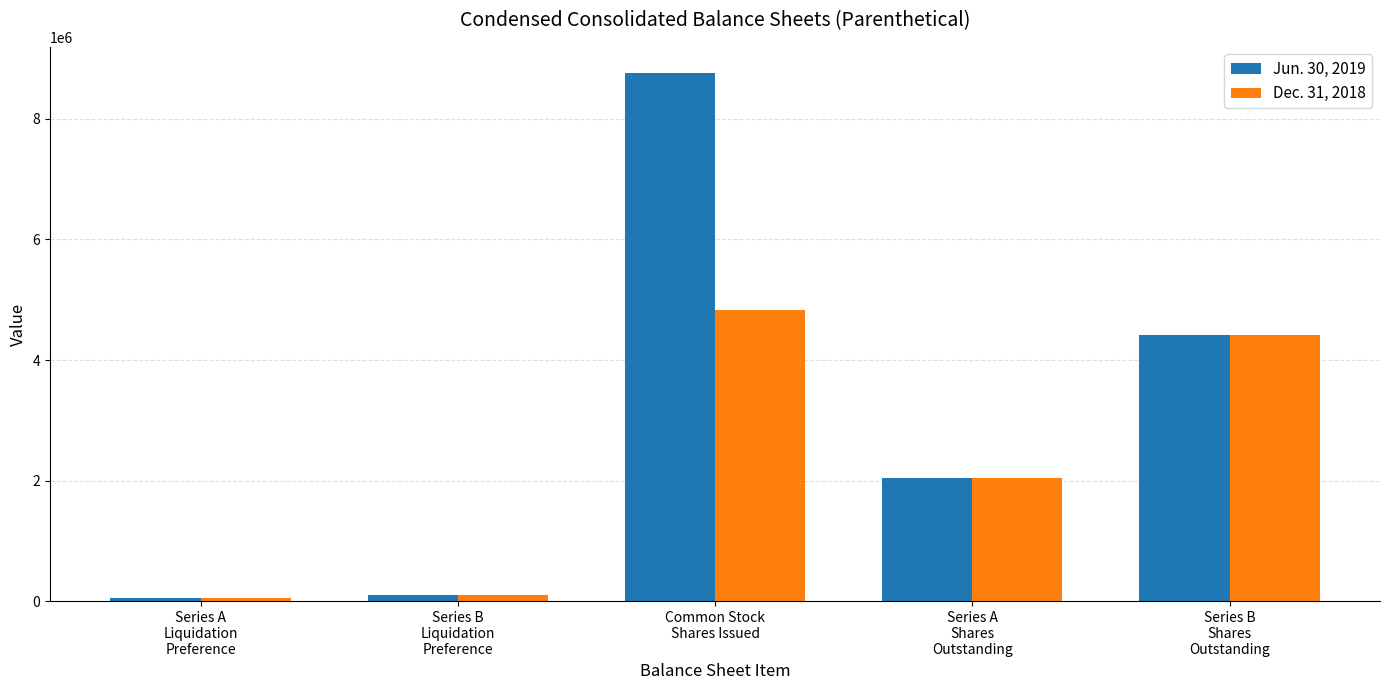

Which category has the highest value across all series?

Common Stock
Shares Issued